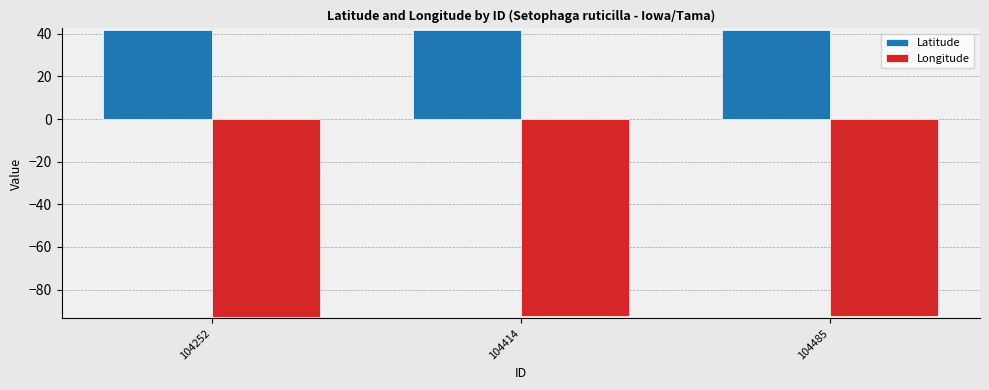

What is the lowest value of the Longitude series?

-92.6